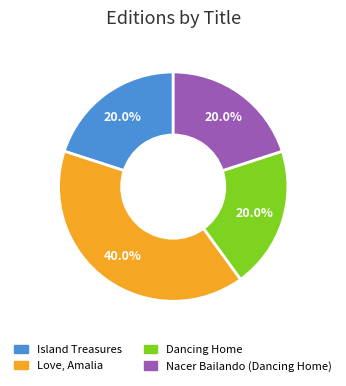

Which has a higher value, Love, Amalia or Island Treasures?

Love, Amalia